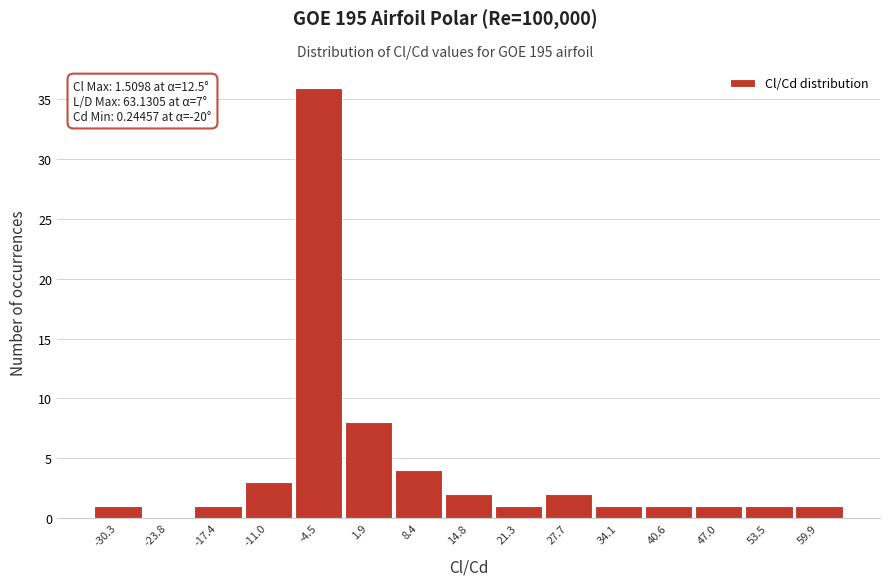

Over which range of the x-axis is the bar tallest?

-8 to -1